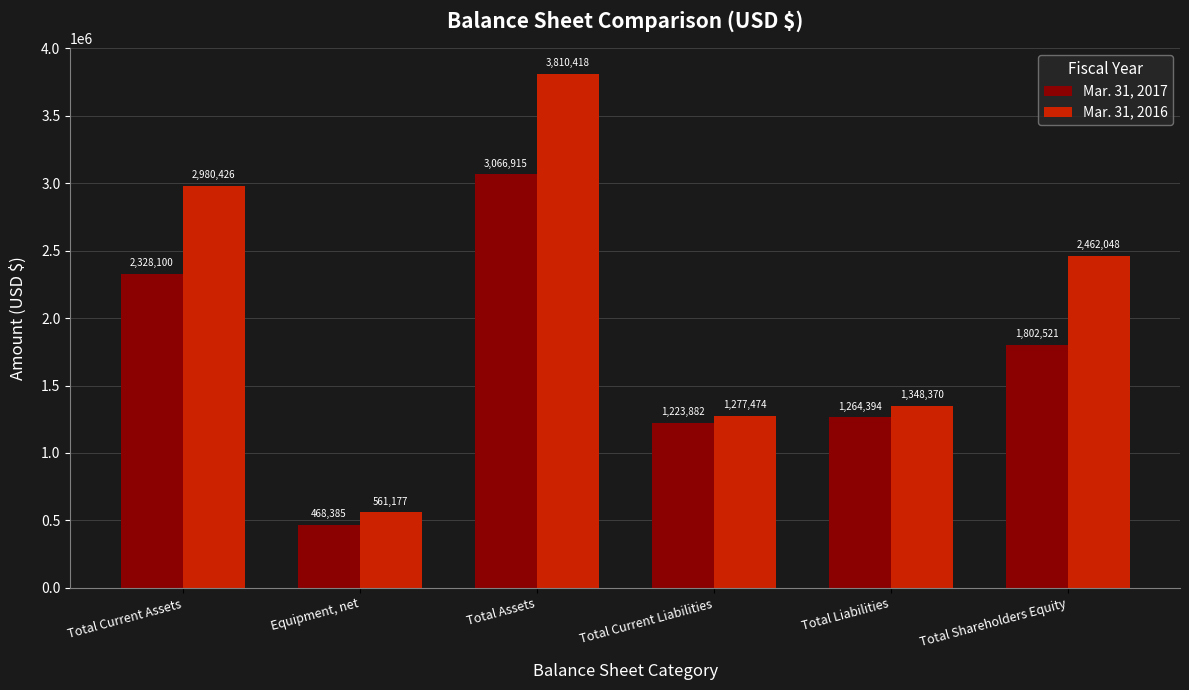

True or false: Mar. 31, 2017 has a value of 467752 at Total Current Assets.

False